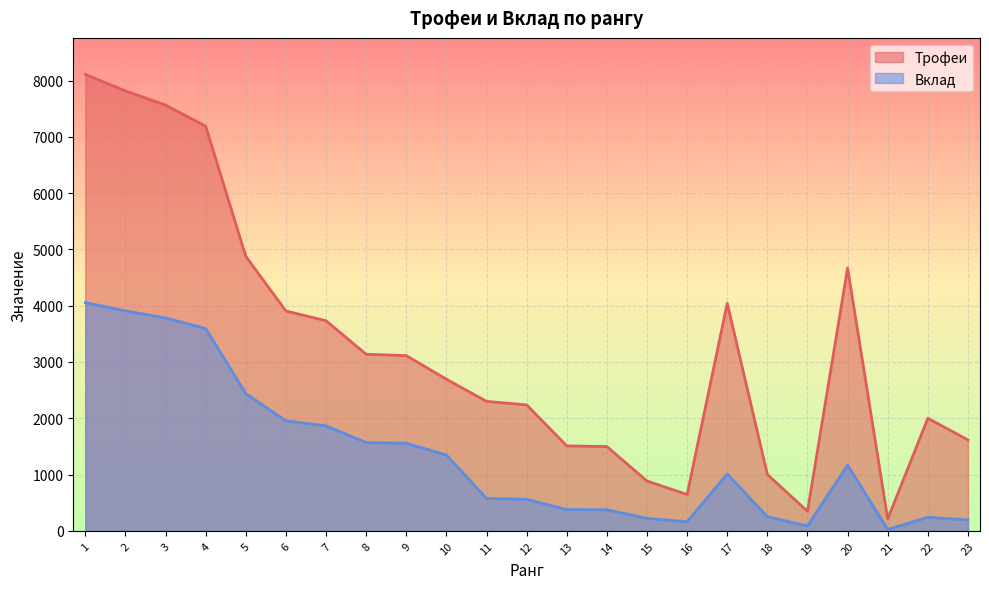

How many distinct data groups are displayed?

2